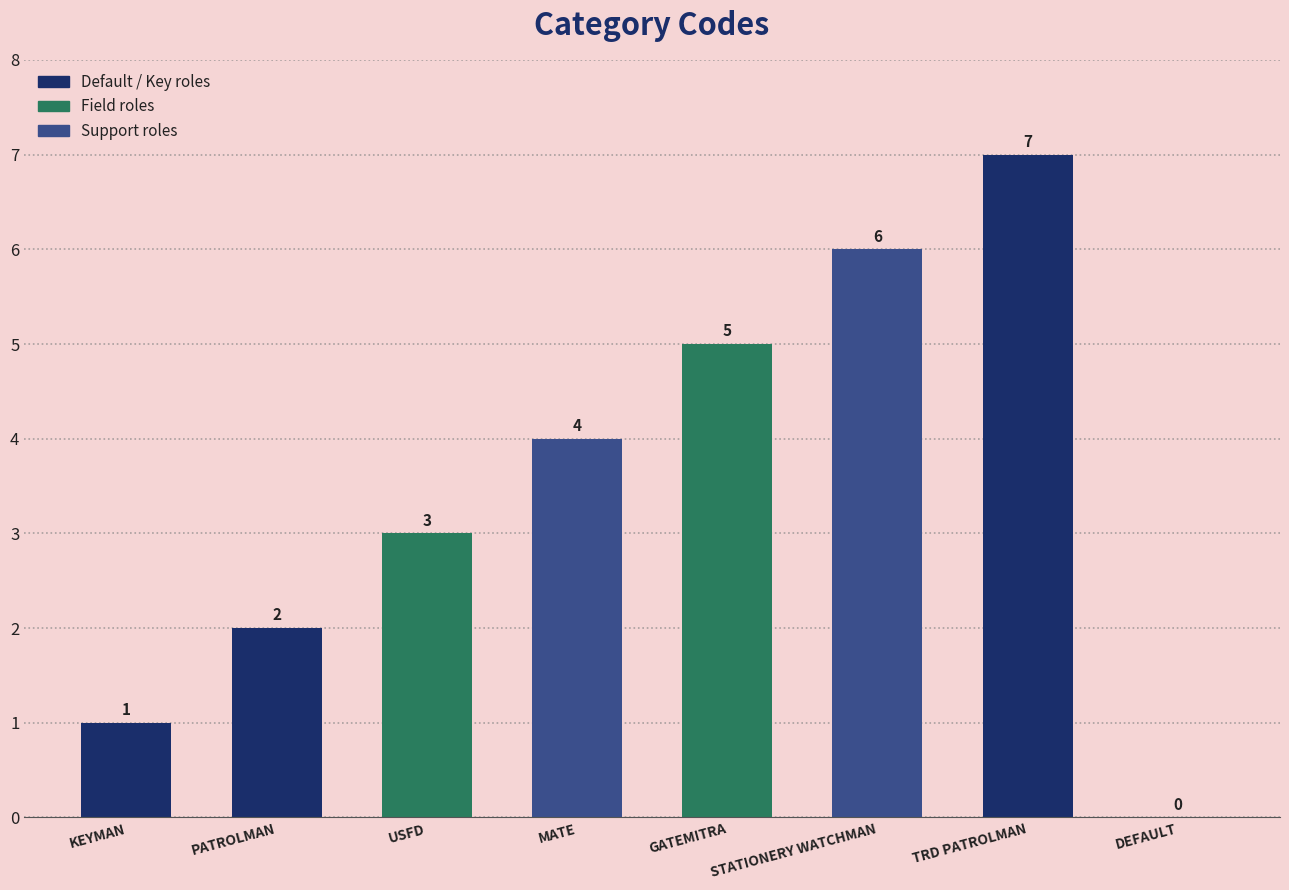

What is the sum of the values at STATIONERY WATCHMAN and USFD?

9